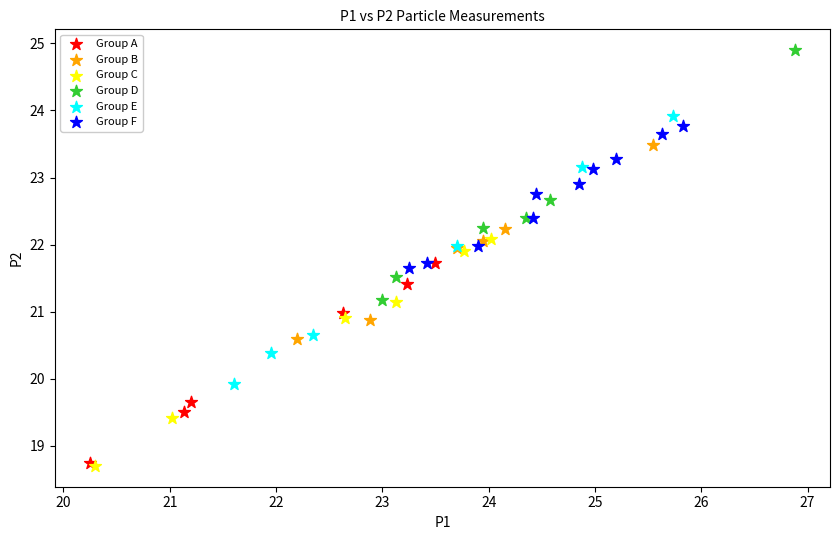

Which series contains the highest Y value?

Group D